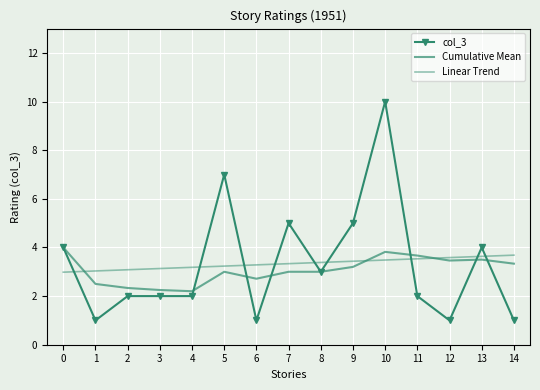

Count the number of data series in this chart.

3